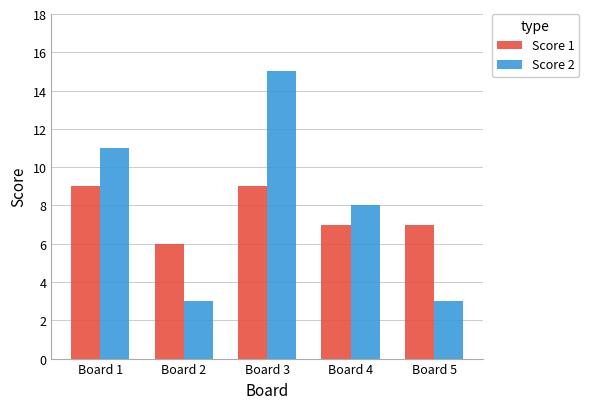

Reading left to right, extract all data points from this chart.

Score 1: 9	6	9	7	7
Score 2: 11	3	15	8	3